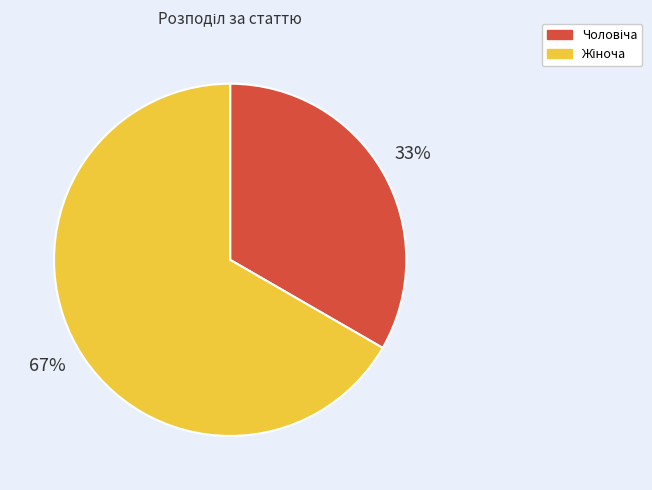

To the nearest percent, what is the average slice percentage?

50%